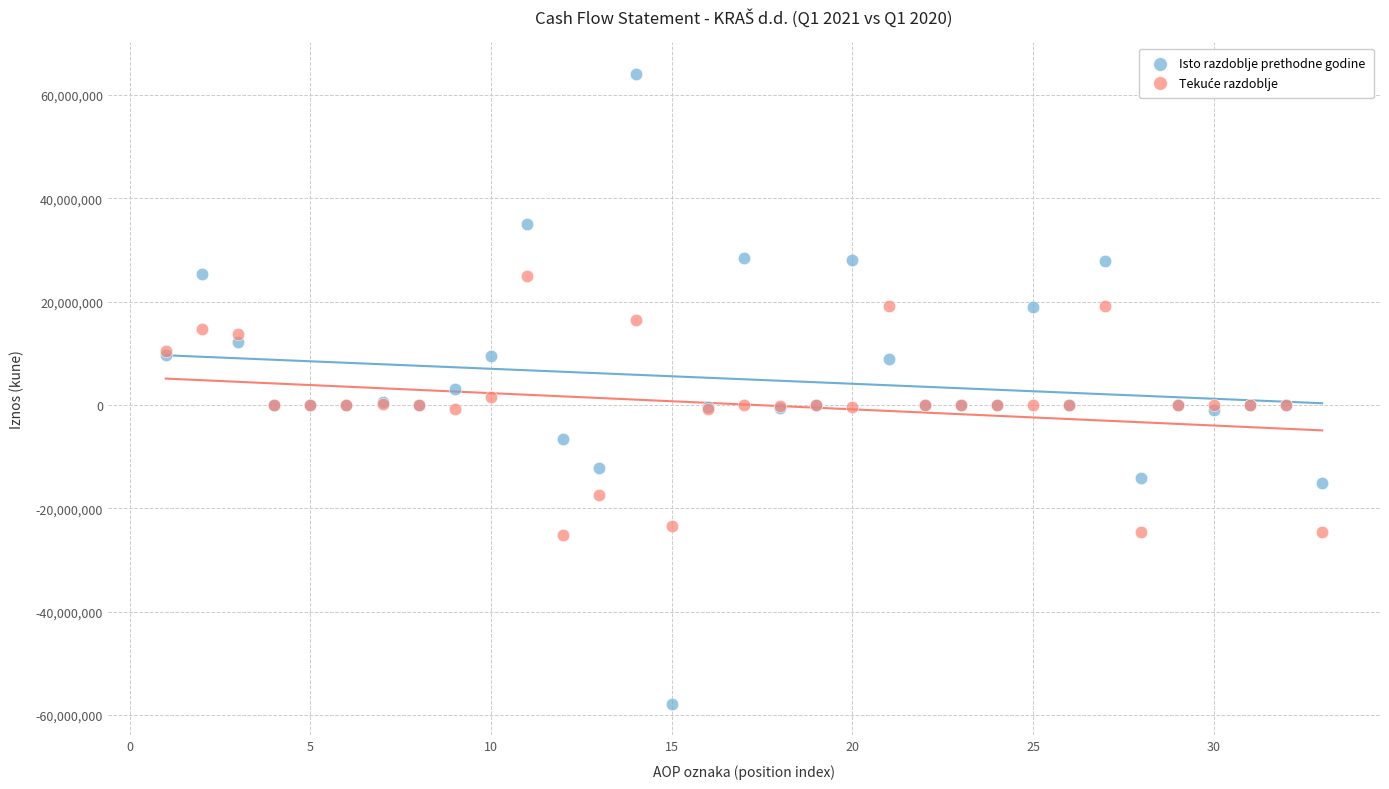

Which series reaches the maximum Y coordinate?

Isto razdoblje prethodne godine